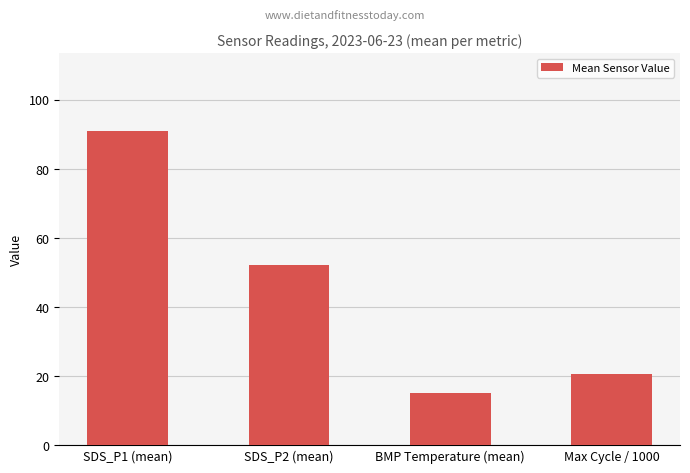

Is it true that the value at SDS_P1 (mean) is 90.8?

True